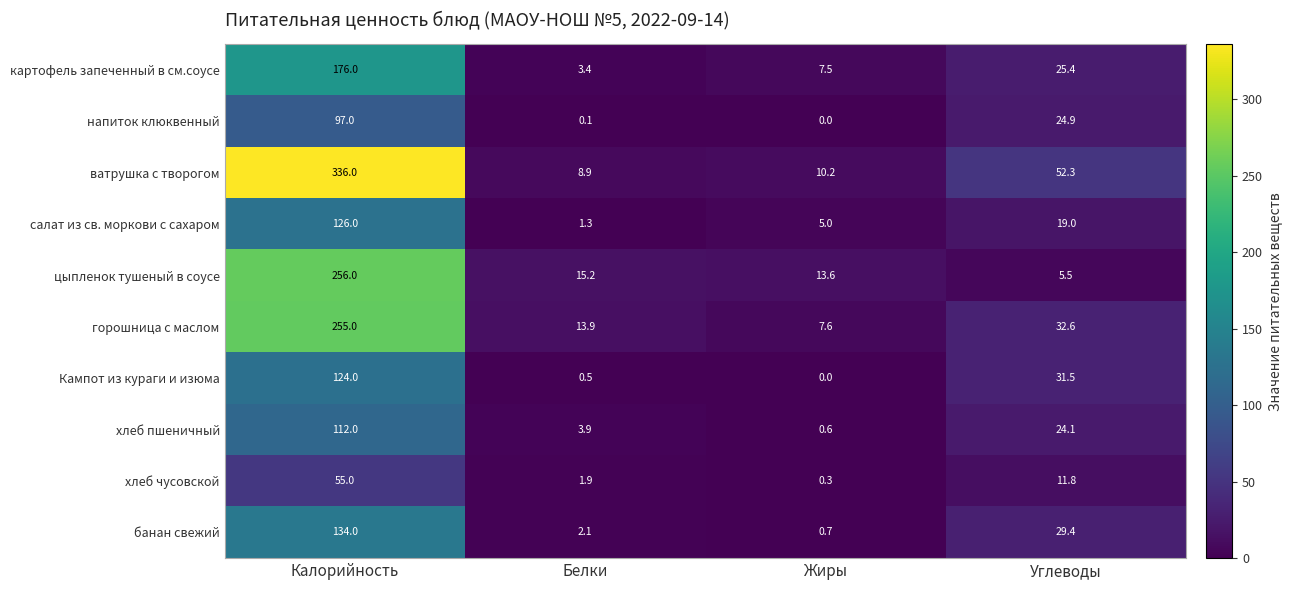

The горошница с маслом series shows 12.6 at Жиры. True or false?

False